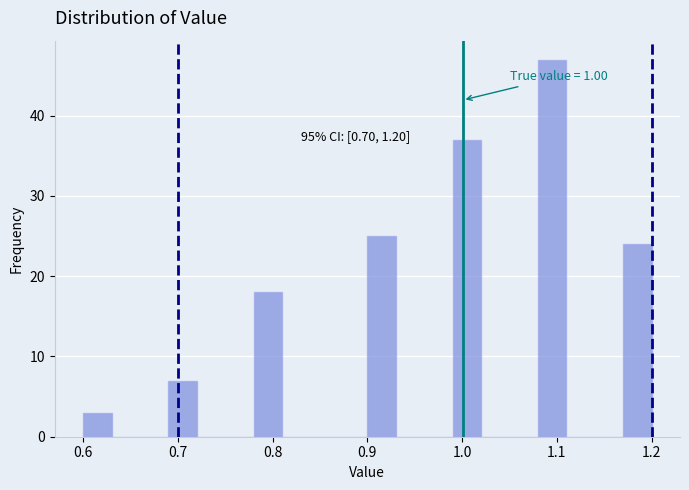

Around what value on the x-axis is the tallest bar? Give the approximate position of its centre, as read against the axis.

1.10